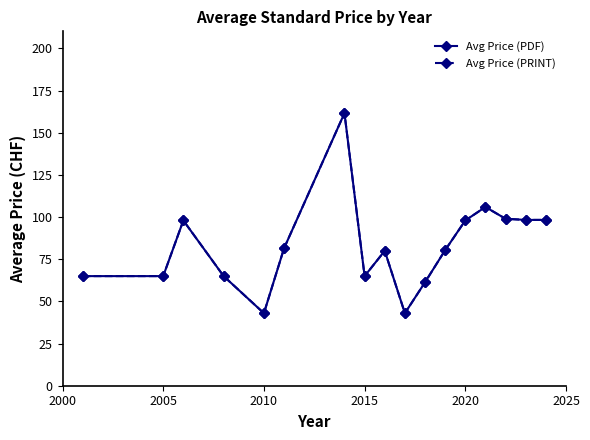

Does the chart have visible grid lines?

No